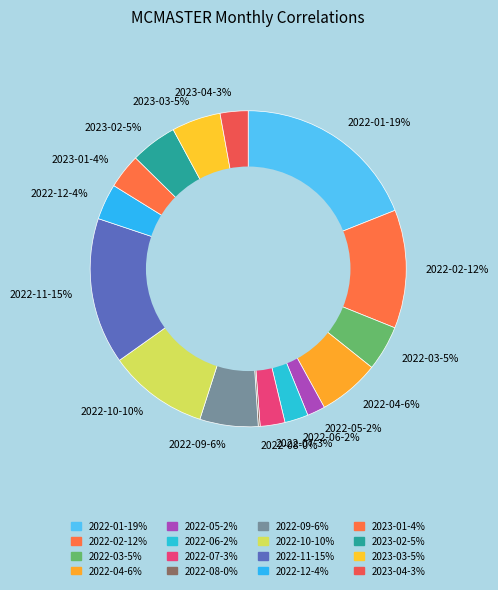

To the nearest percent, what is the average slice percentage?

6%